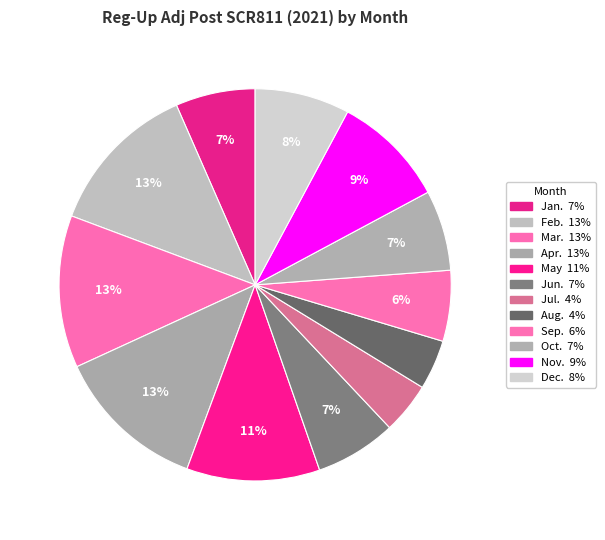

How many slices are in this pie chart?

12